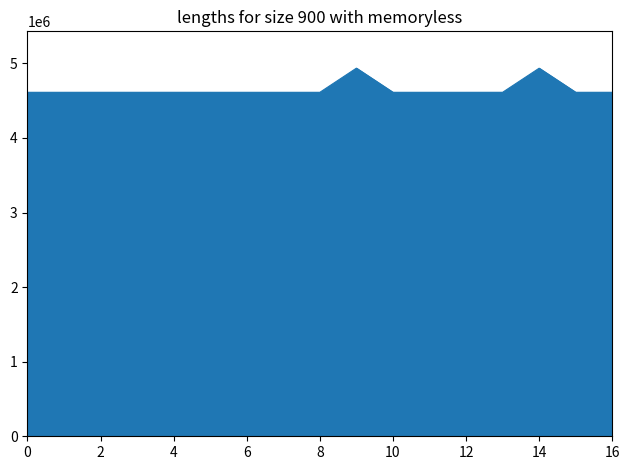

What is the difference between the maximum and minimum values?

323988